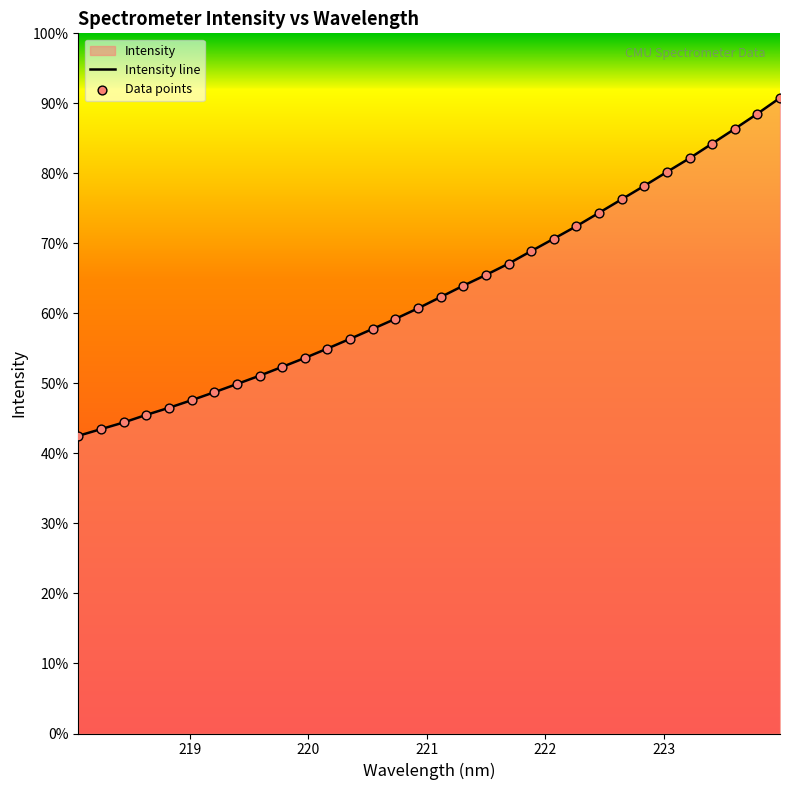

Between 222.6447 and 219.2067, which is larger?

222.6447